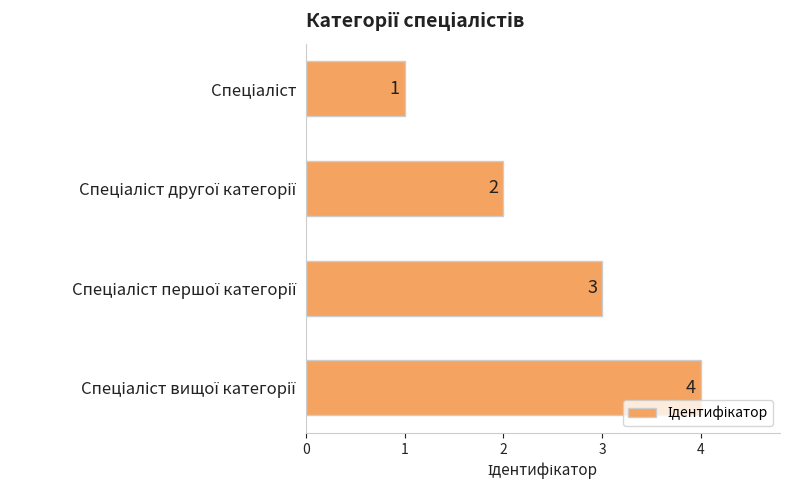

What is the smallest value displayed?

1